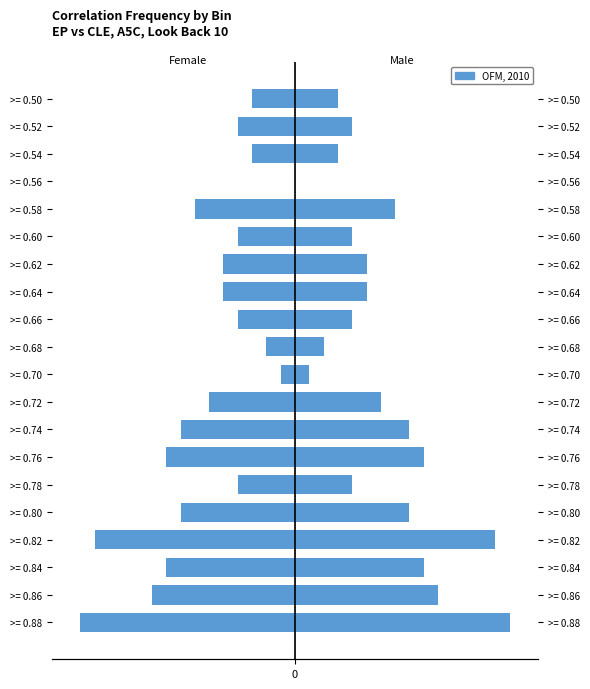

Rank the series by their maximum value, from lowest to highest.

Female, Male